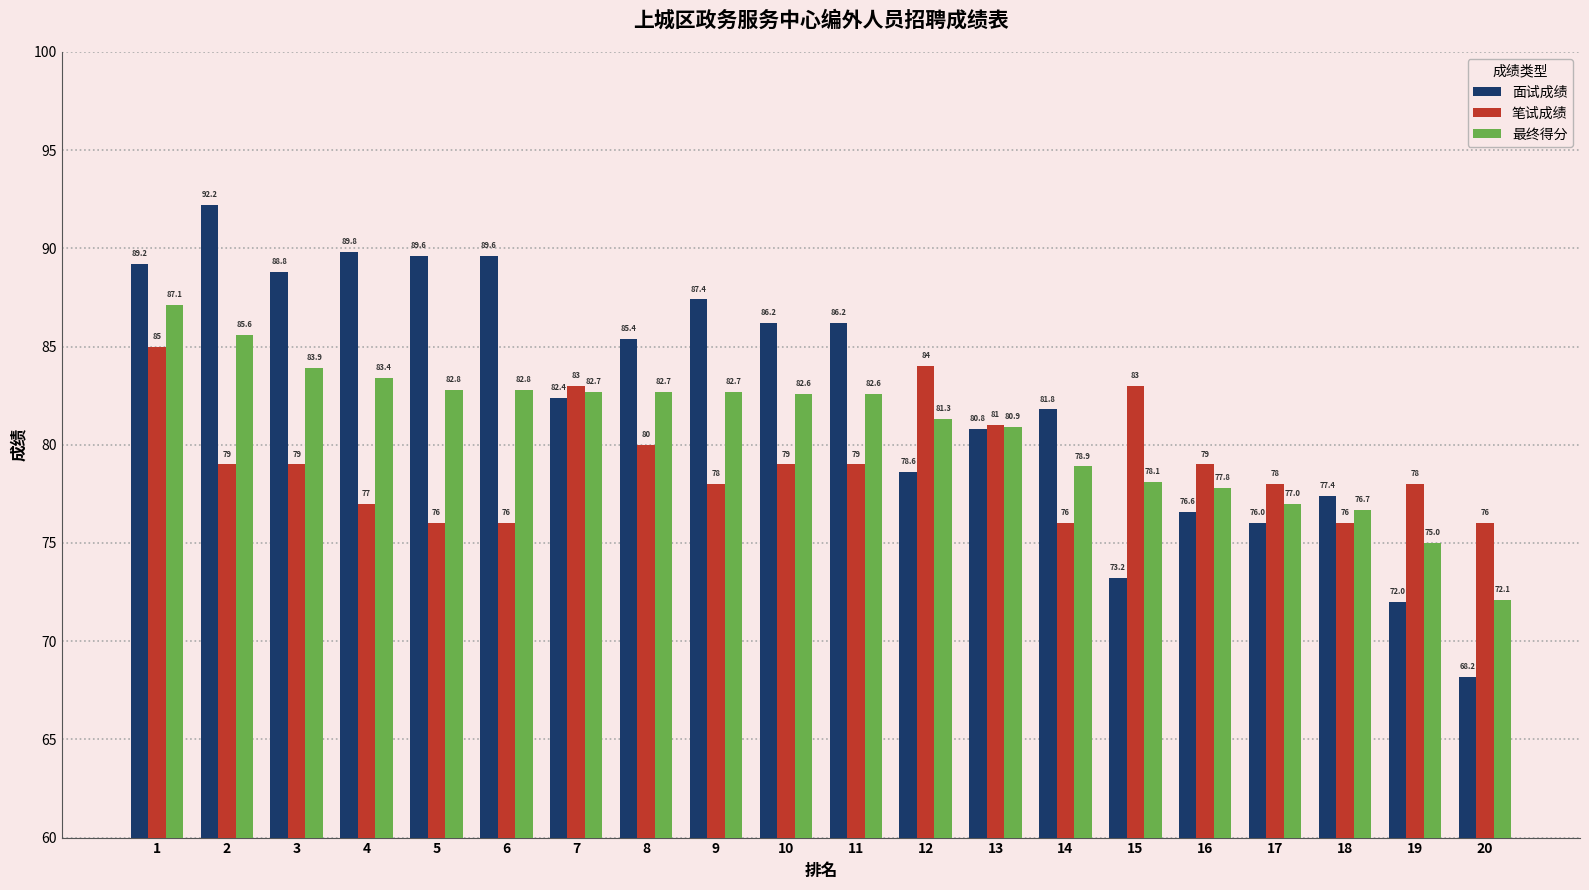

What value does the 面试成绩 series have at 5?

89.6